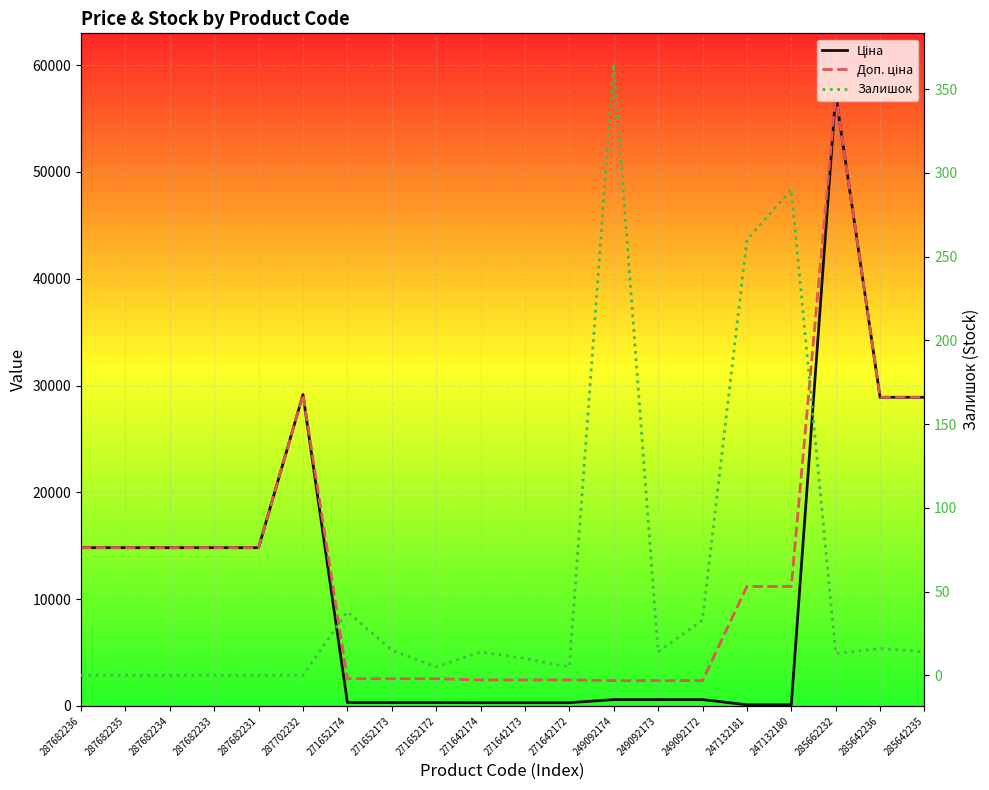

Which series has the largest total across all categories?

Доп. ціна